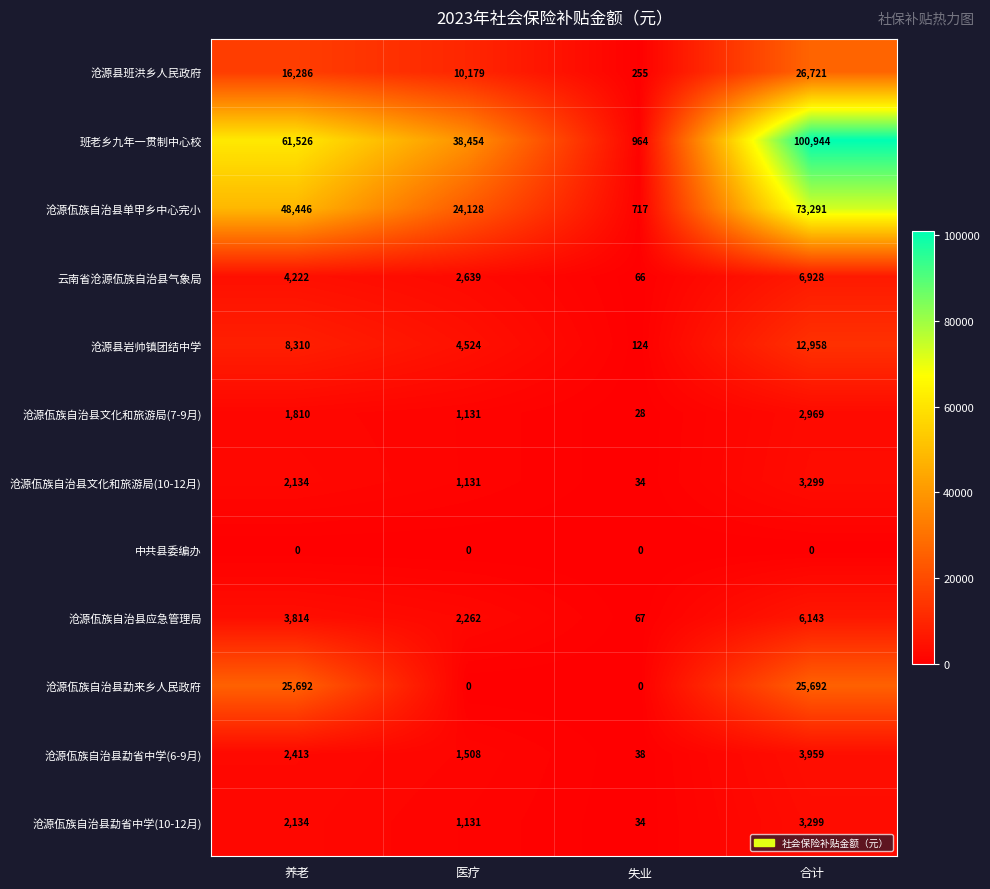

Between 养老 and 合计, which series saw the biggest shift?

班老乡九年一贯制中心校